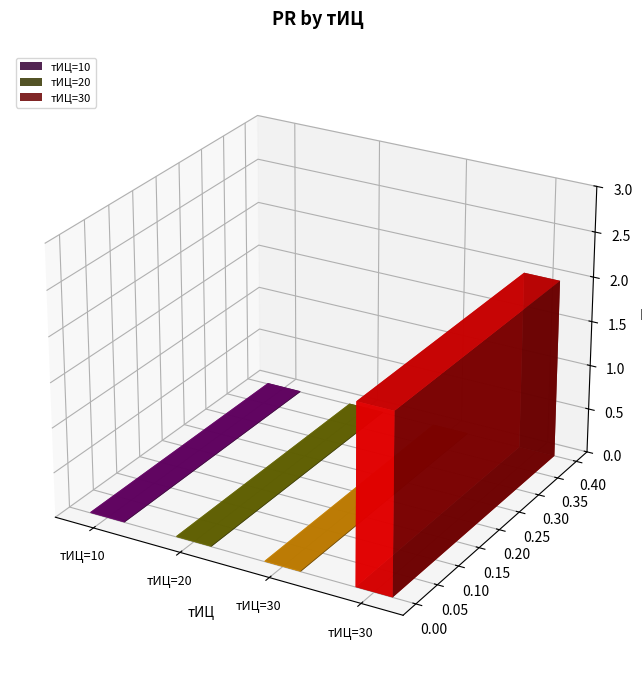

Are the bars grouped side by side (vs. stacked)?

No